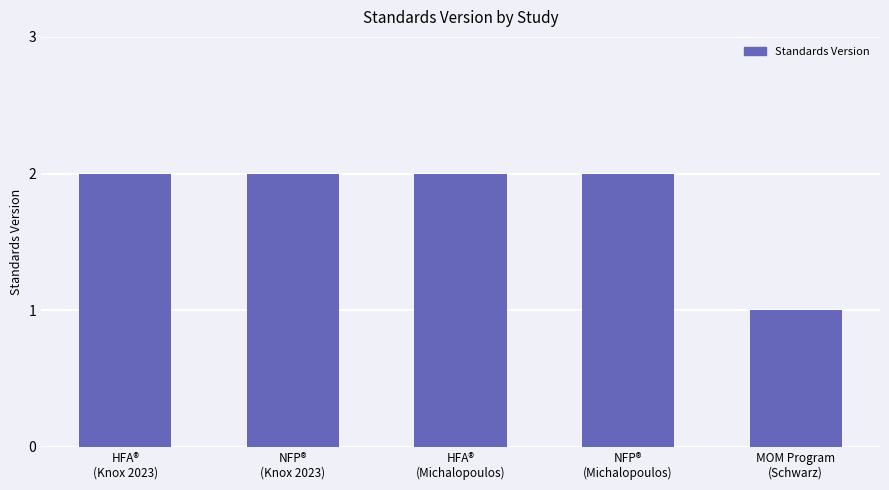

What is the sum of all values?

9